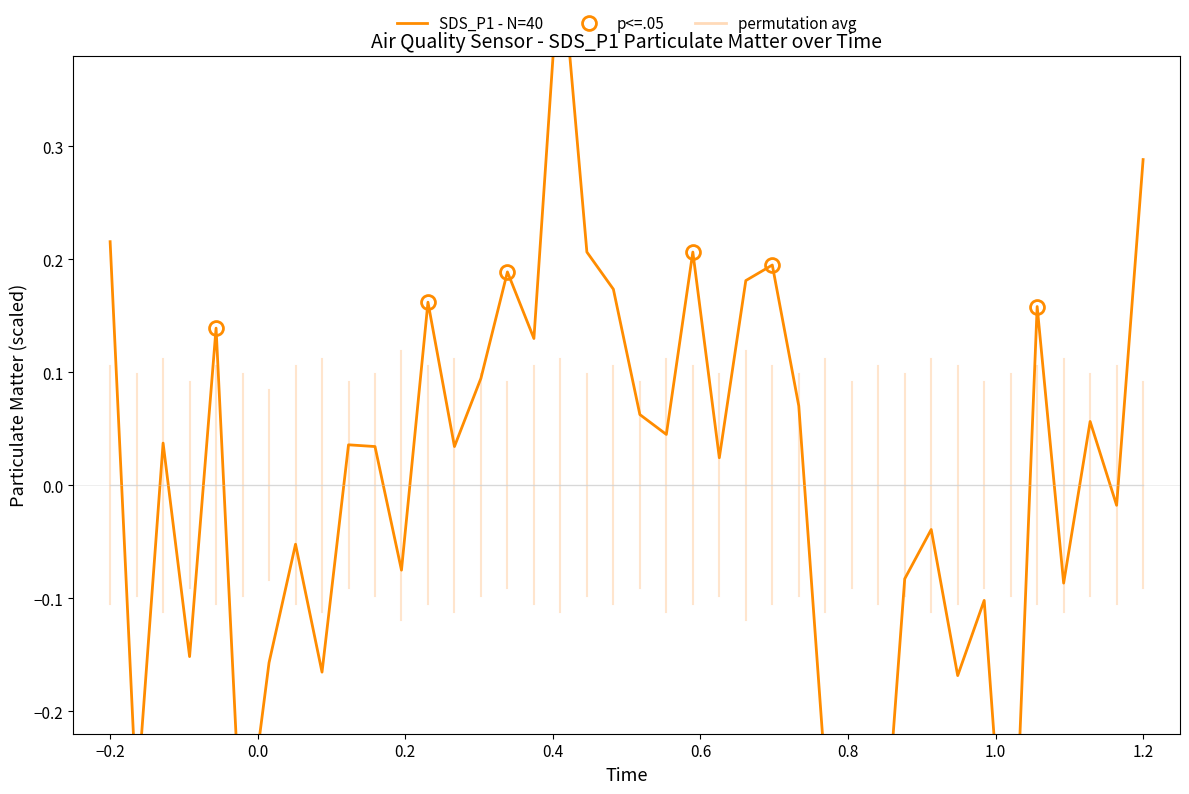

What is the greatest value displayed?

0.5